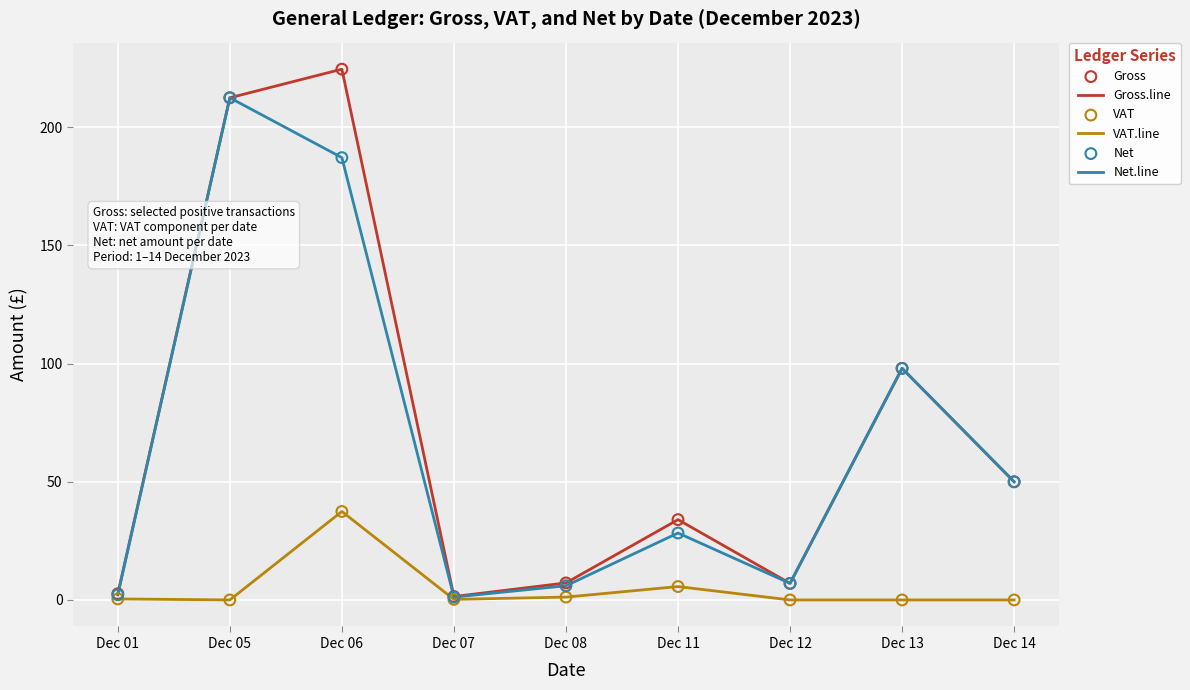

Which series has the widest spread of values?

Gross.line